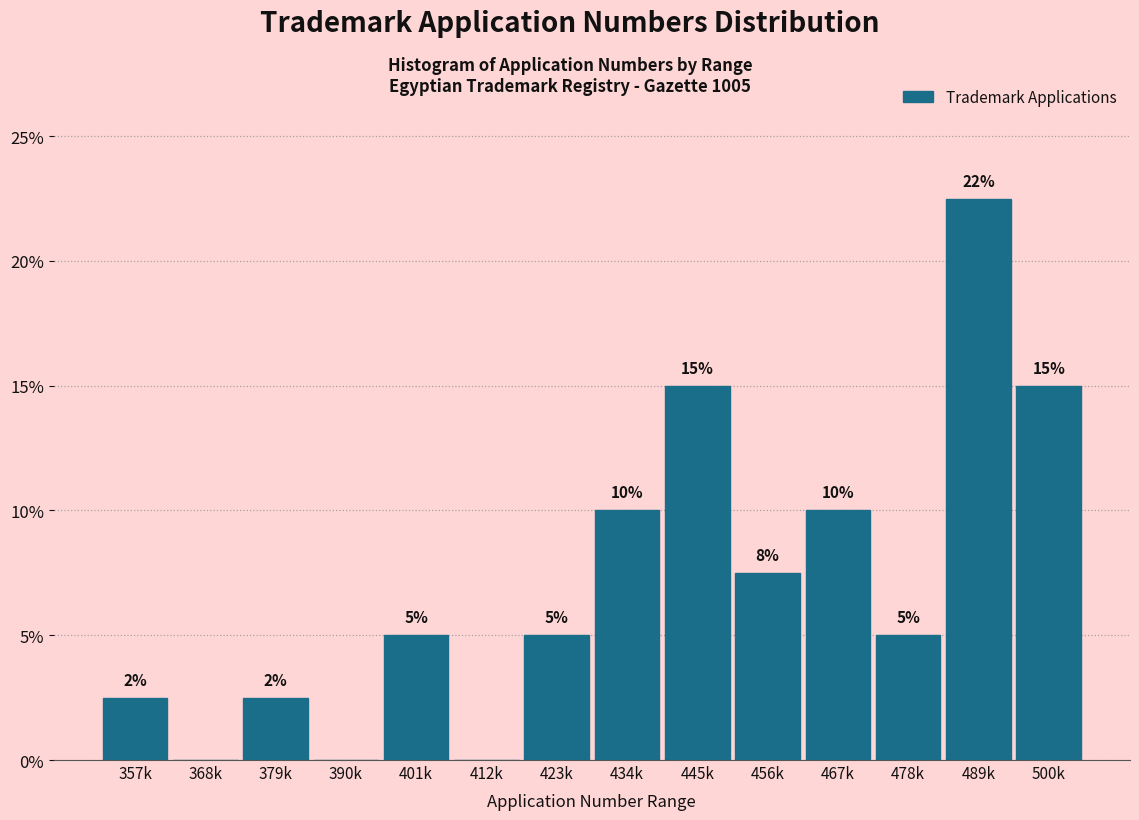

Between 401k and 379k, which is larger?

401k